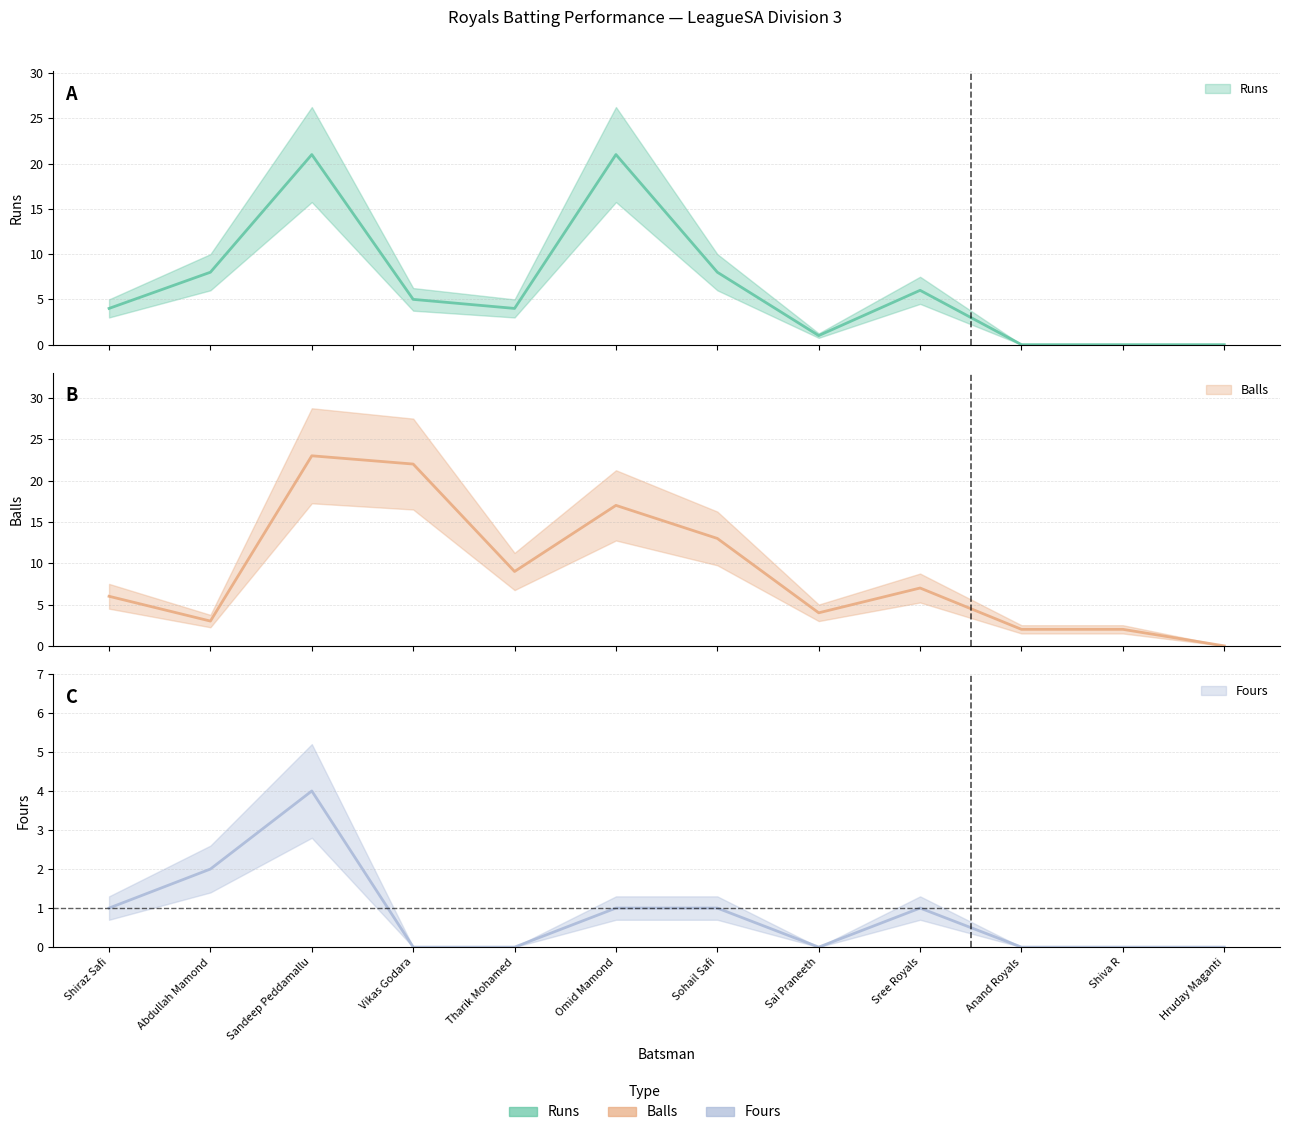

The Fours series shows 0 at Shiva R. True or false?

True